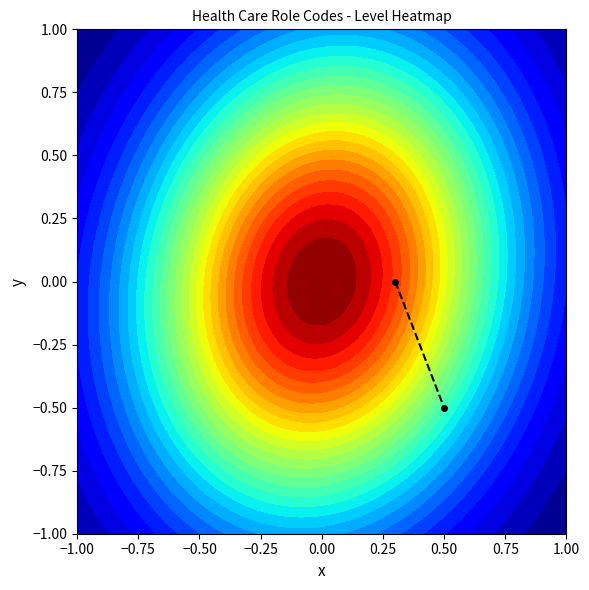

What is the difference between the maximum and minimum values?

0.5